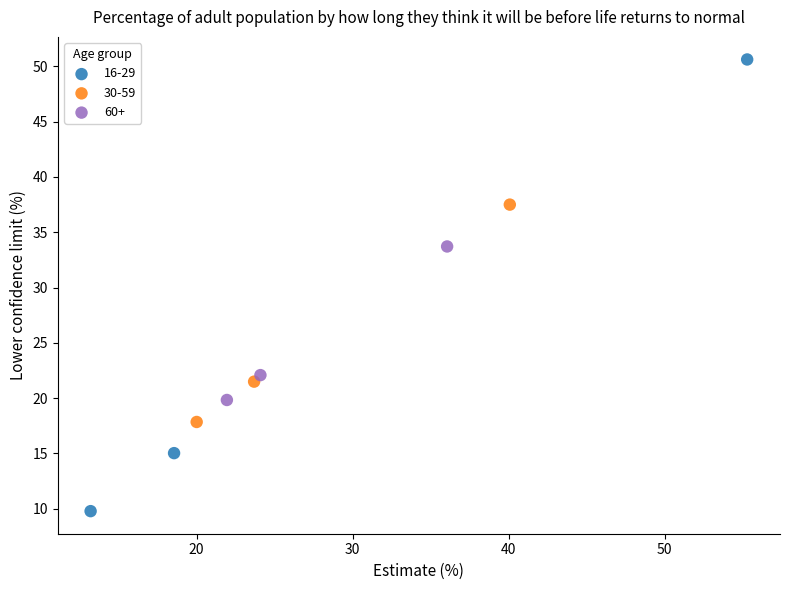

What are all the series names shown in the legend?

16-29, 30-59, 60+